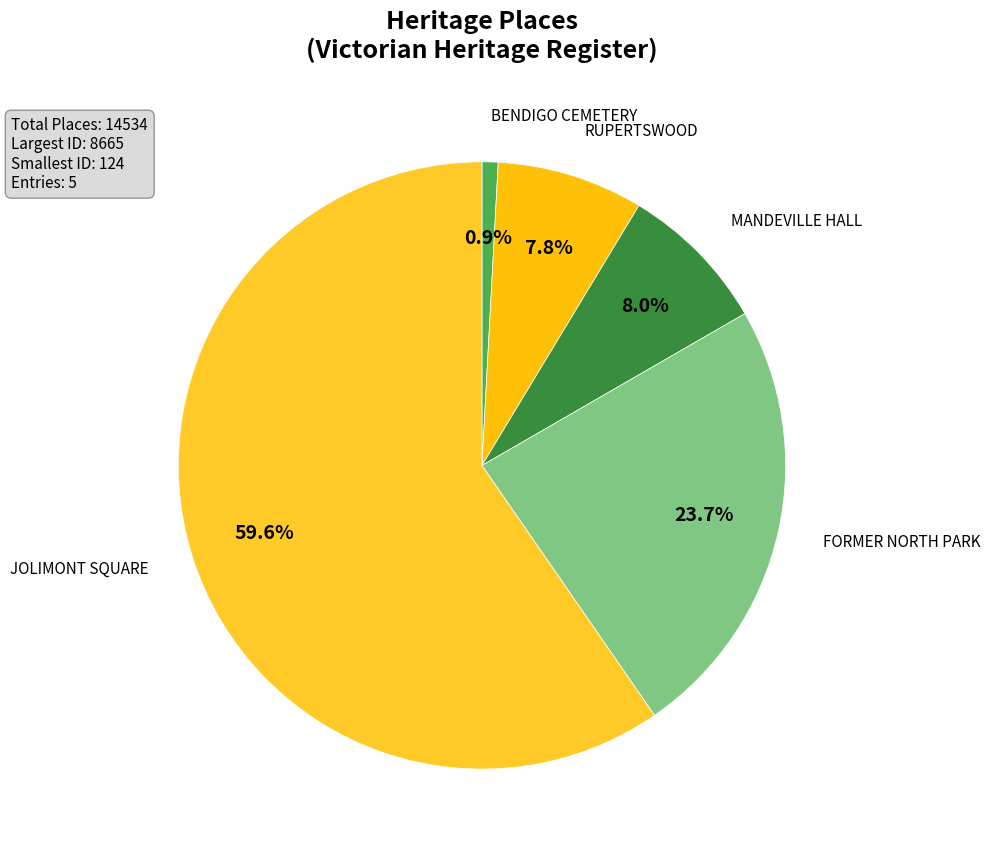

Count the number of slices in the pie.

5